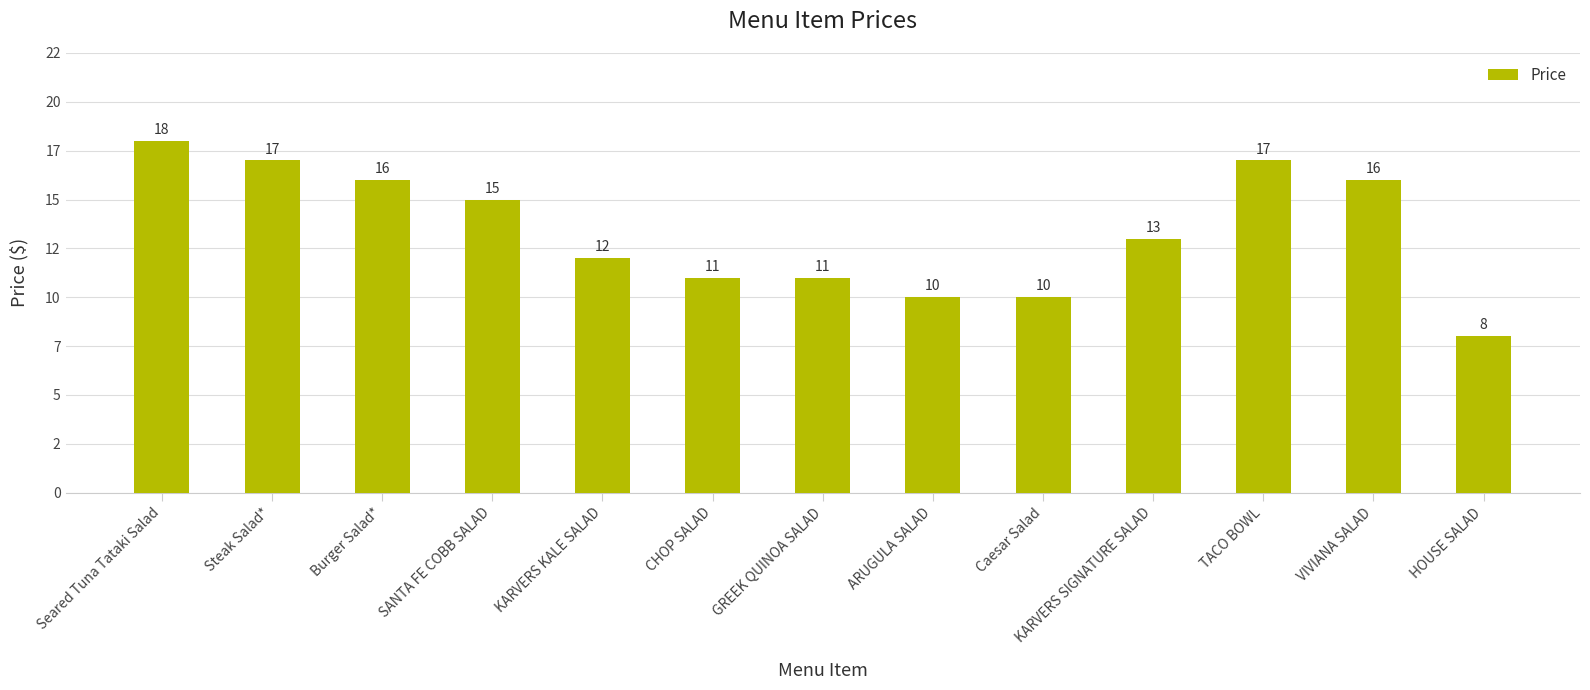

What is the label of the 9th bar from the left?

Caesar Salad